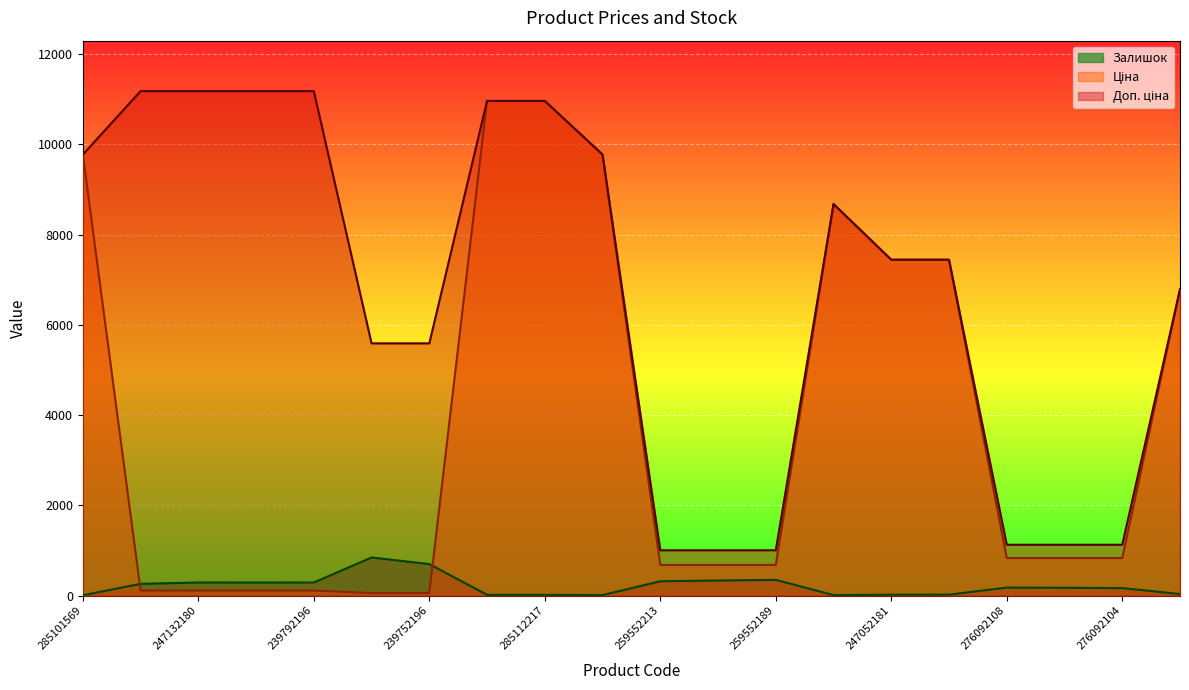

What are all the series names shown in the legend?

Ціна, Доп. ціна, Залишок